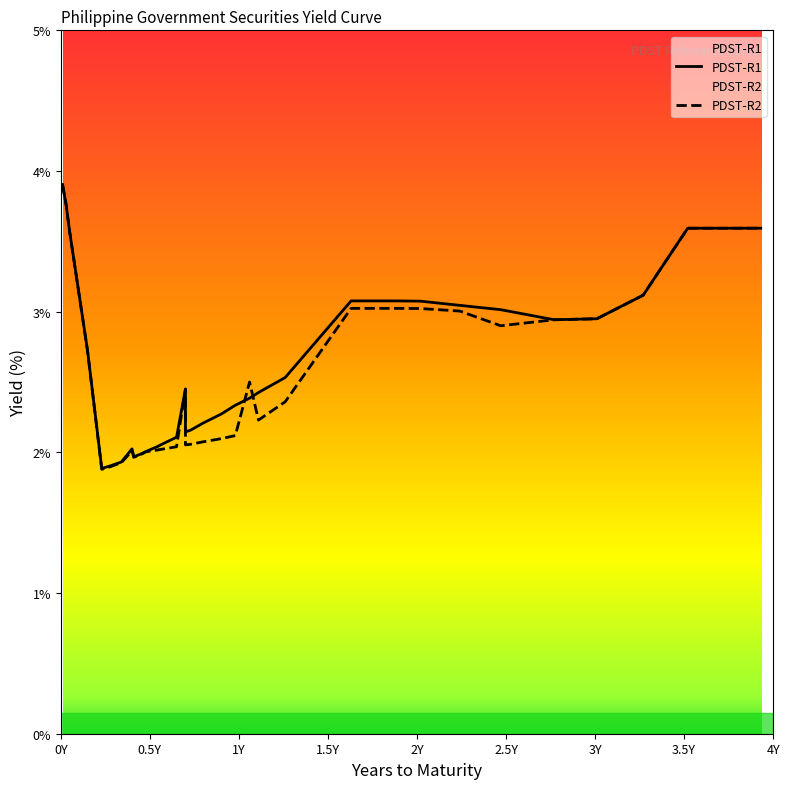

What is the label of the 37th point from the right?

2M